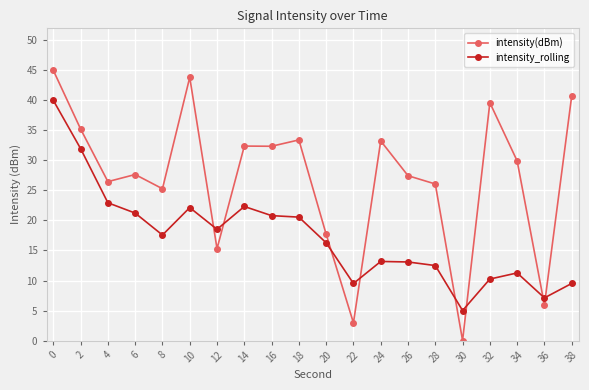

Is the value of intensity(dBm) at 36 greater than the value of intensity_rolling at 10?

No